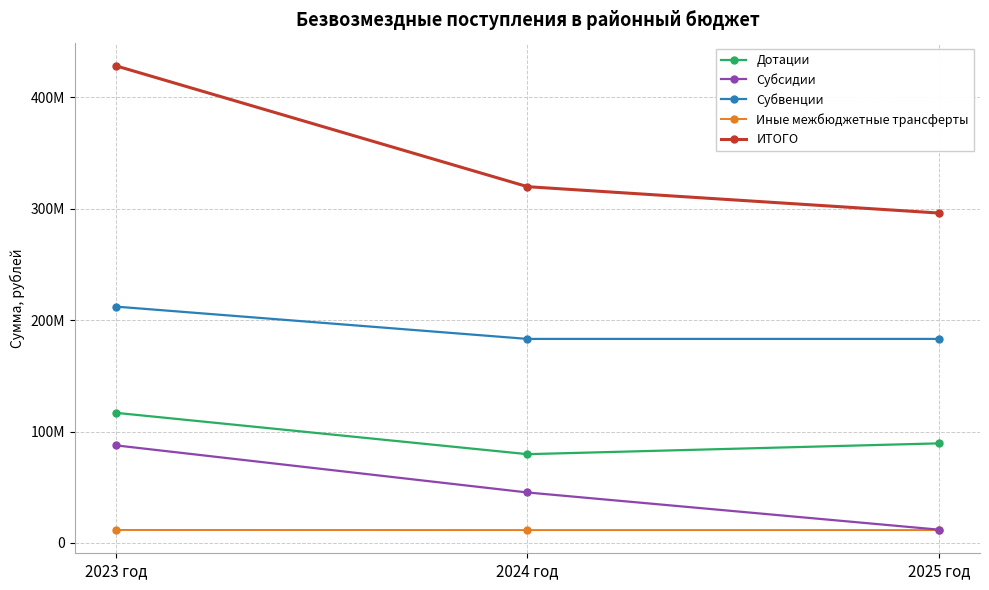

What is the difference between the maximum and minimum values in the Субсидии series?

75586762.6